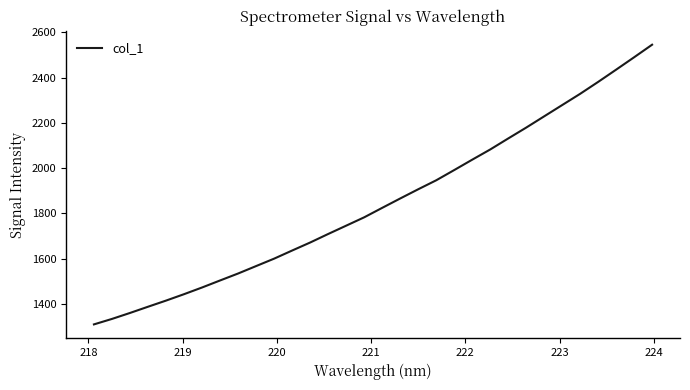

What is the smallest value displayed?

1309.7